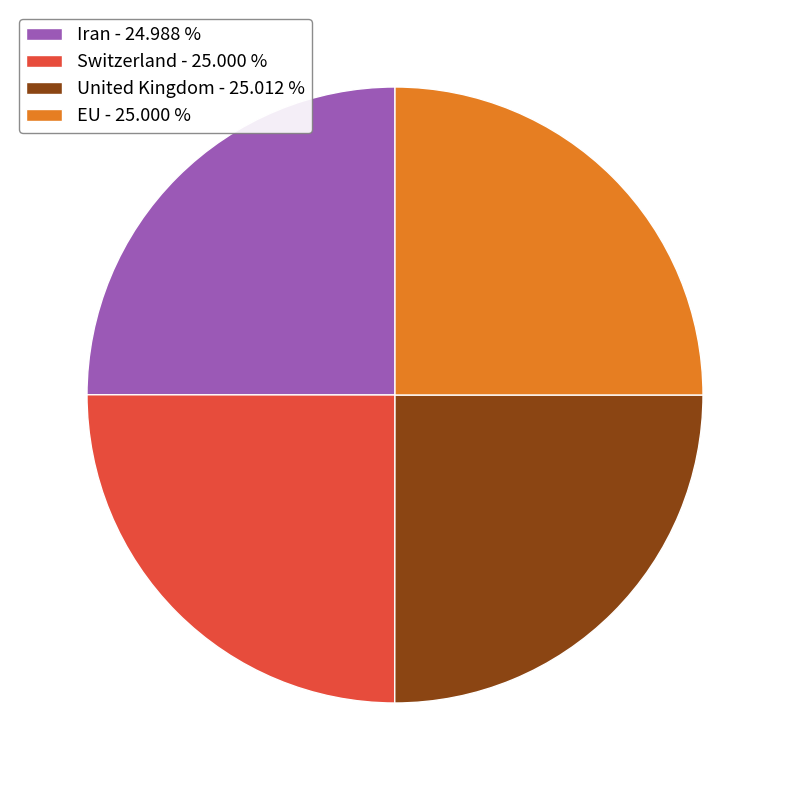

Does United Kingdom - 25.012 % represent more than half of the total?

No